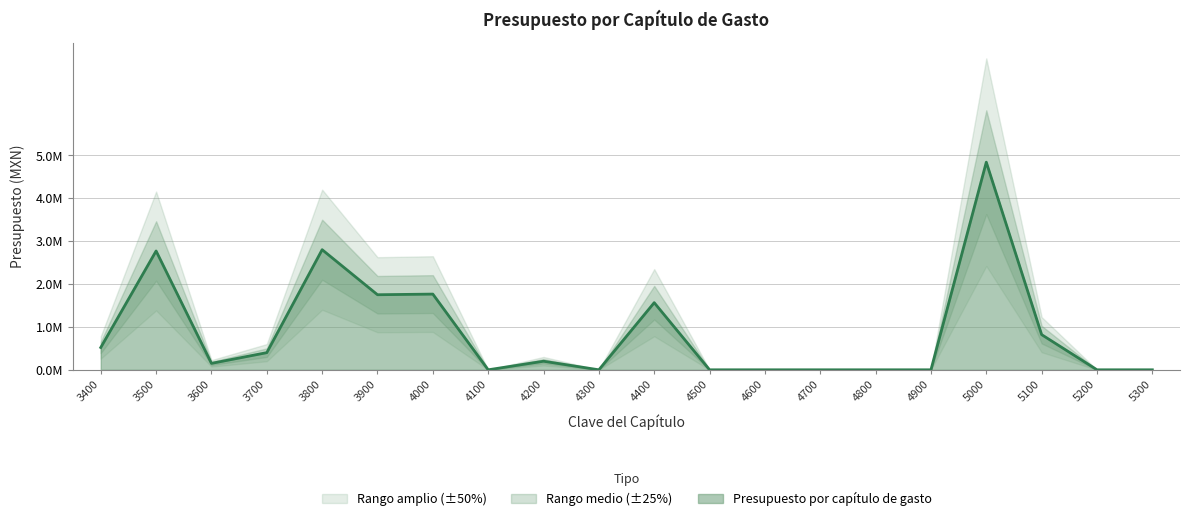

What is the difference between the maximum and second lowest values?

4840000